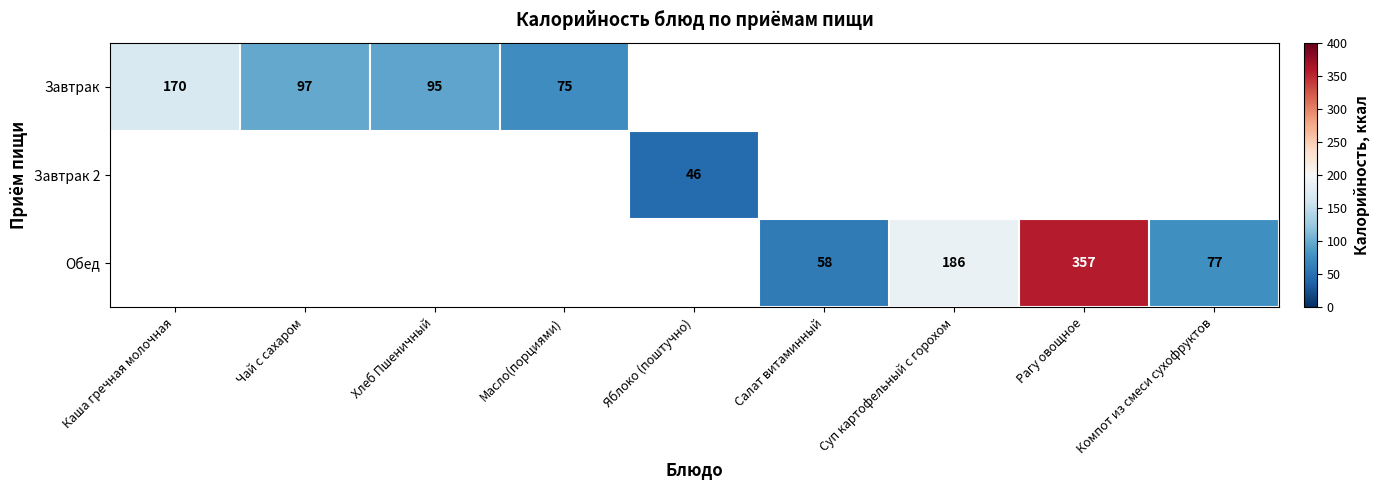

The value of Обед at Компот из смеси сухофруктов is 77. True or false?

True